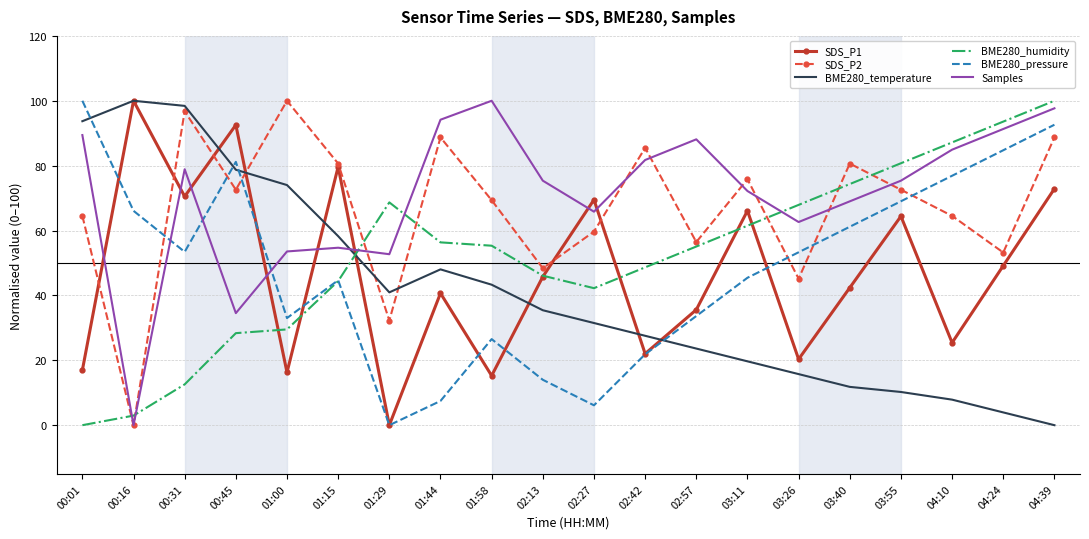

What is the difference between the maximum and second lowest values in the BME280_temperature series?

96.1